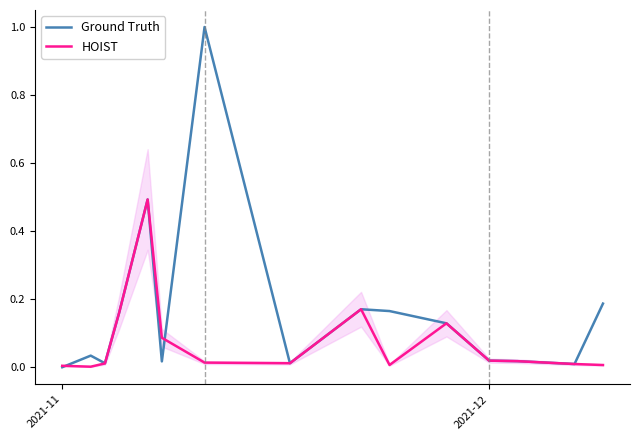

At which label does Ground Truth reach its minimum?

2021-11